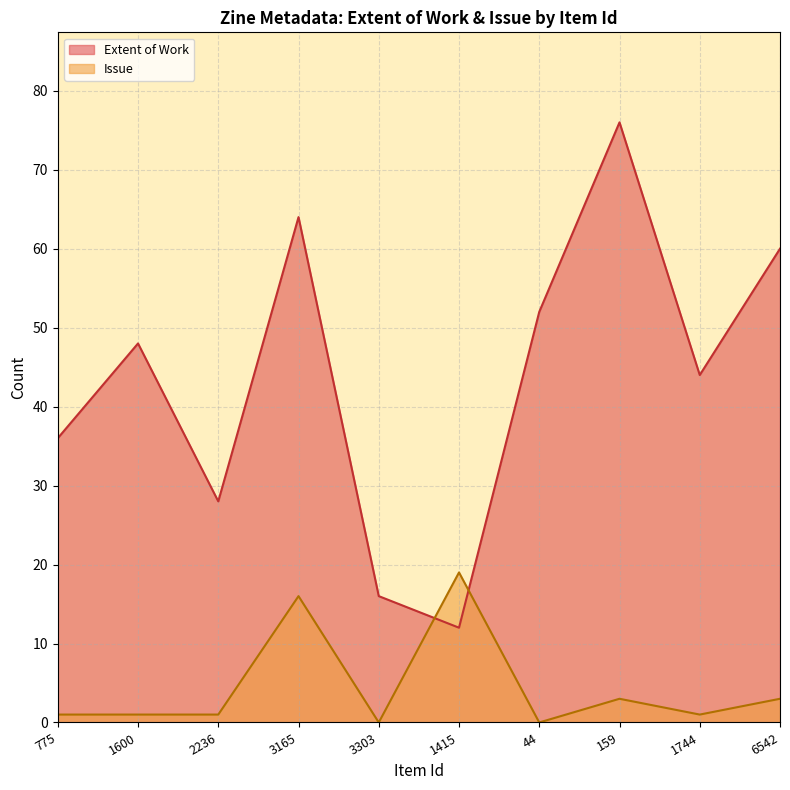

At which category does the chart reach its peak across all series?

159